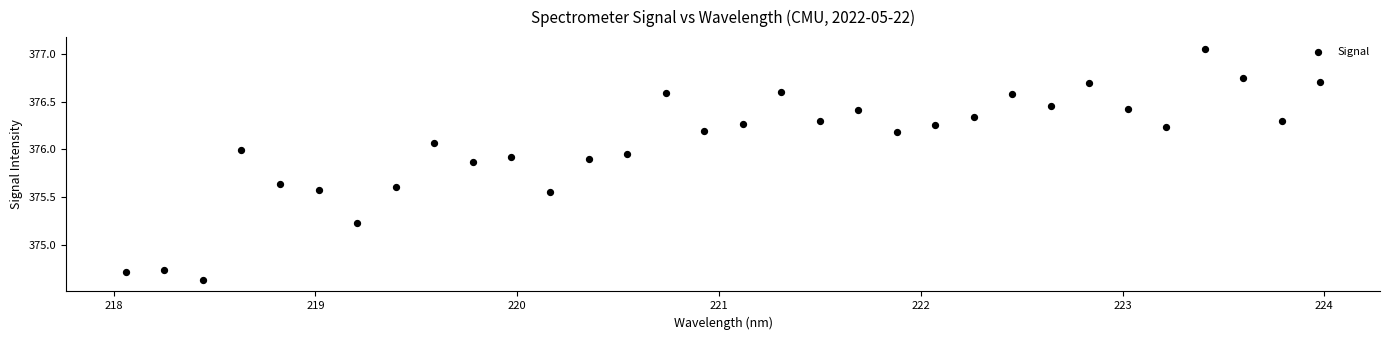

What is the range of X values (max minus min)?

5.9